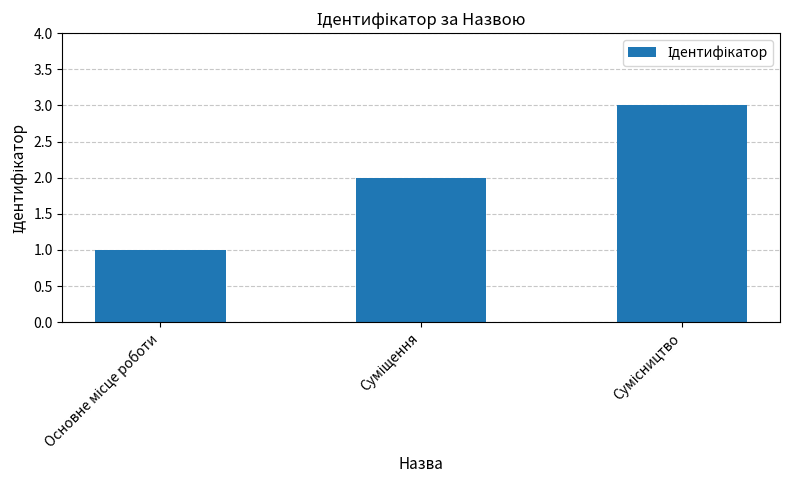

How many data points are less than 2?

1